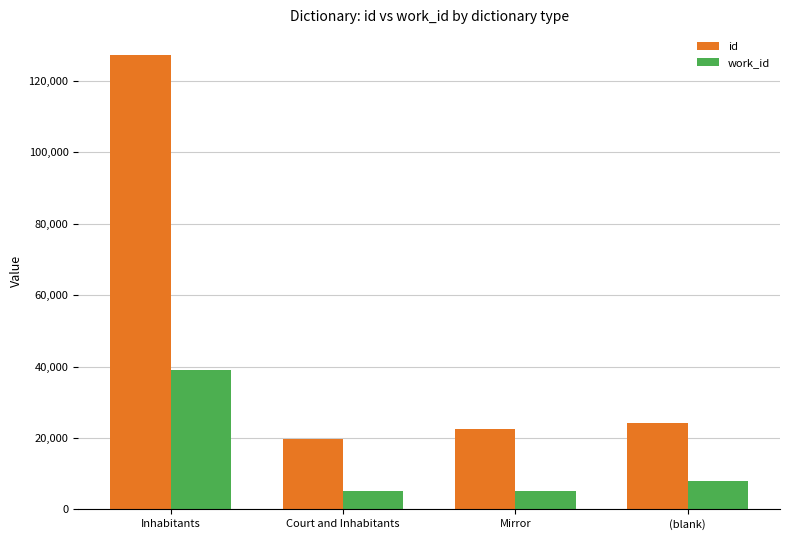

Is it true that work_id equals 39068 at Inhabitants?

True